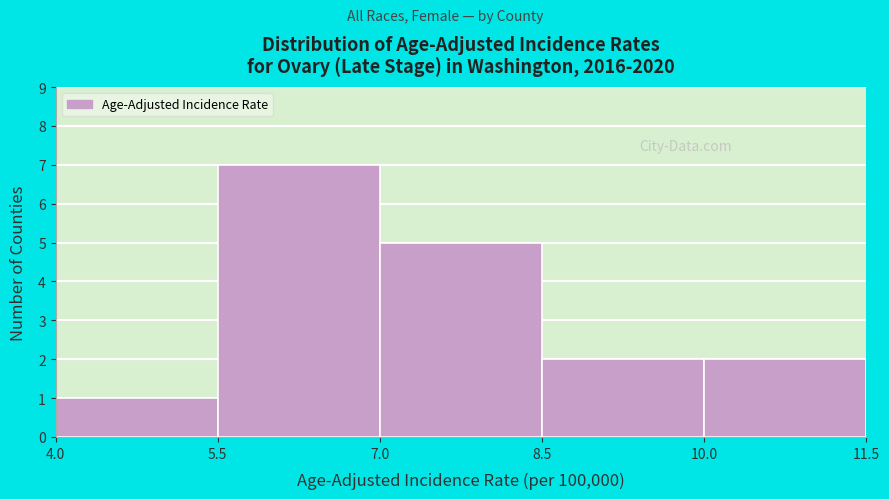

How tall is the bar that spans 4.0 to 5.5 on the x-axis? The values are not printed on the chart, so give them approximately, as read against the axis.

1